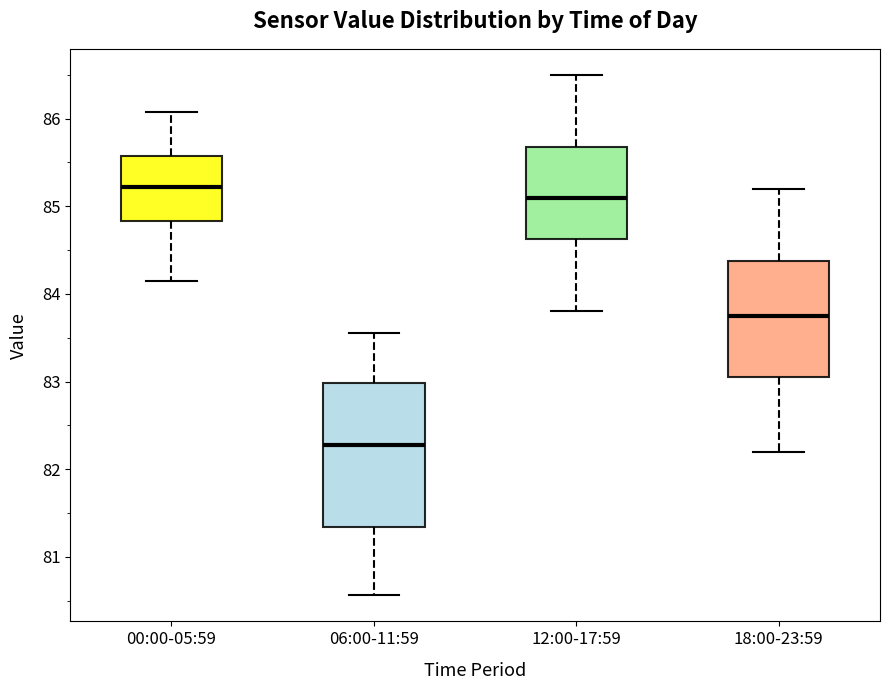

Where does the median line of the box for 06:00-11:59 sit on the y-axis? The values are not printed on the chart, so give them approximately, as read against the axis.

82.3